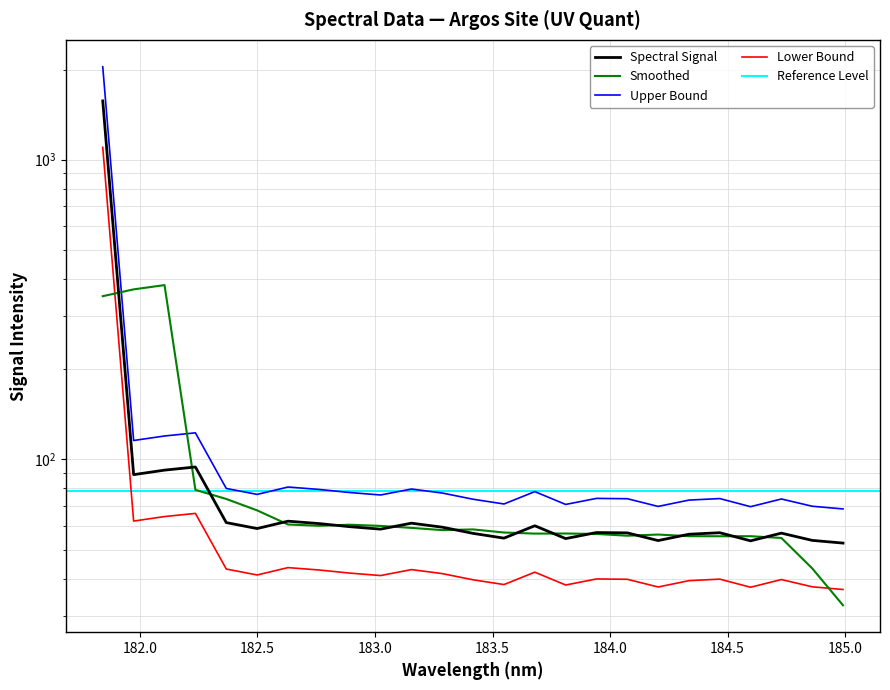

Is this an area chart (filled region under the line)?

No